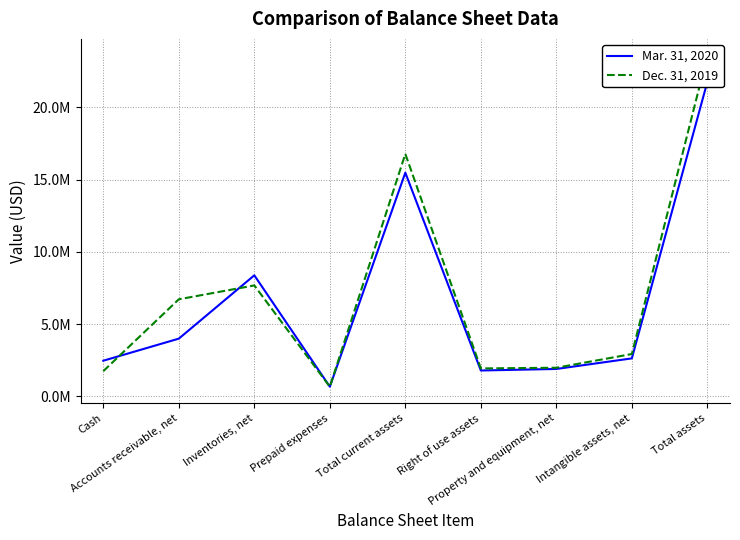

What position from the left is Total assets?

9